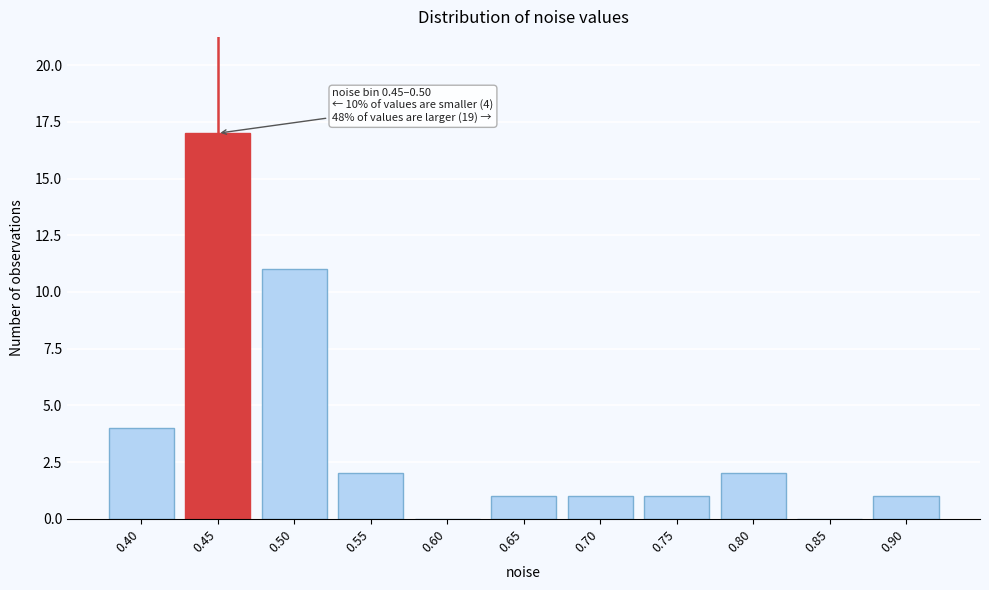

Reading right to left, extract all data points from this chart.

0.90=1	0.85=0	0.80=2	0.75=1	0.70=1	0.65=1	0.60=0	0.55=2	0.50=11	0.45=17	0.40=4